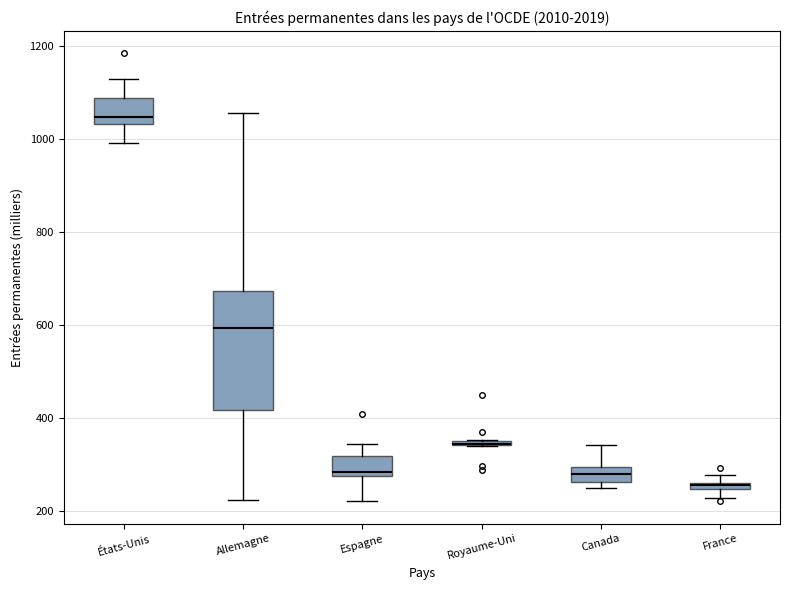

Where is the lower edge of the box for Allemagne on the y-axis? The values are not printed on the chart, so give them approximately, as read against the axis.

420